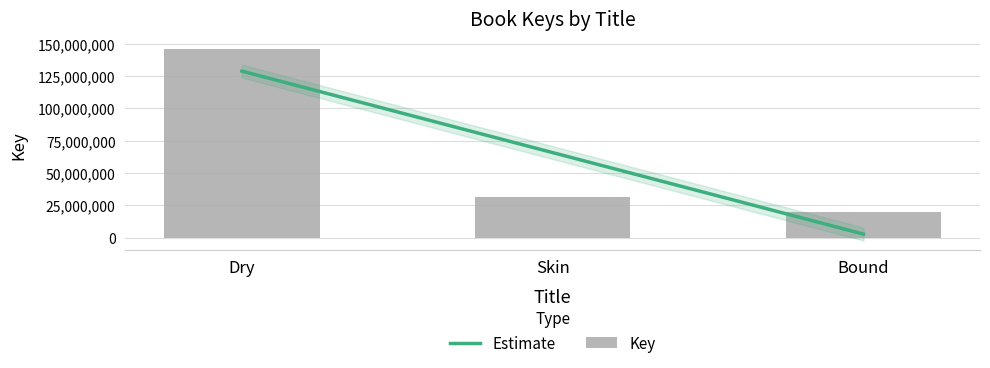

What is the greatest value displayed?

146176983